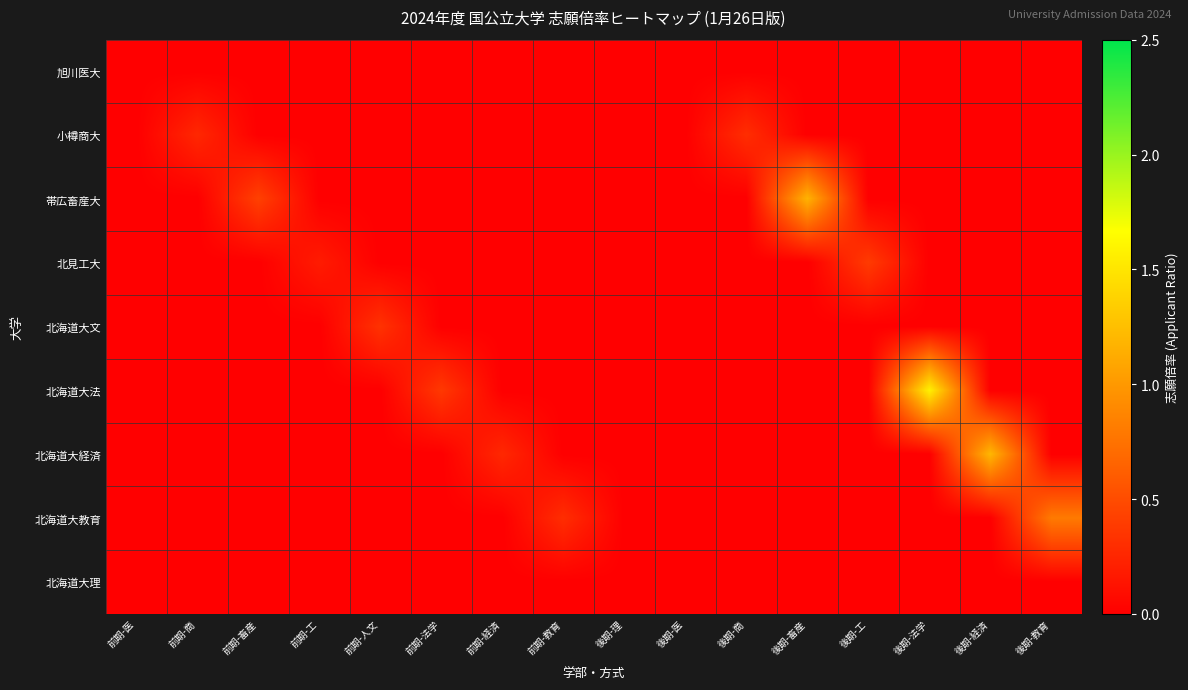

At 後期-医, list the series in order from smallest to largest.

旭川医大, 小樽商大, 帯広畜産大, 北見工大, 北海道大文, 北海道大法, 北海道大経済, 北海道大教育, 北海道大理